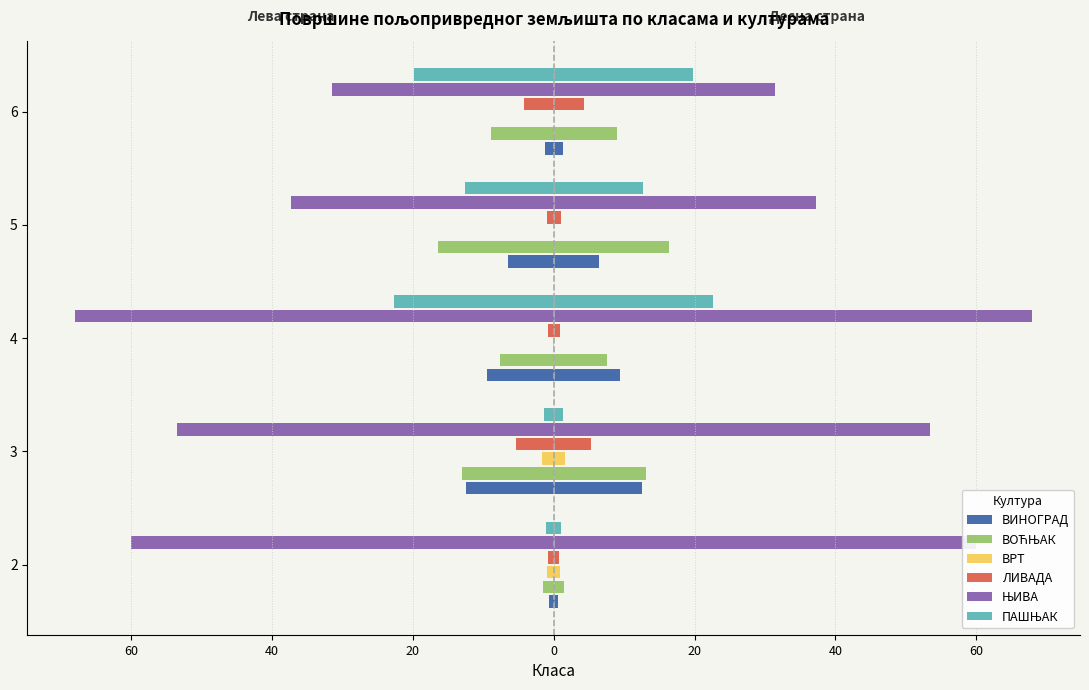

Count the number of categories in the chart.

5